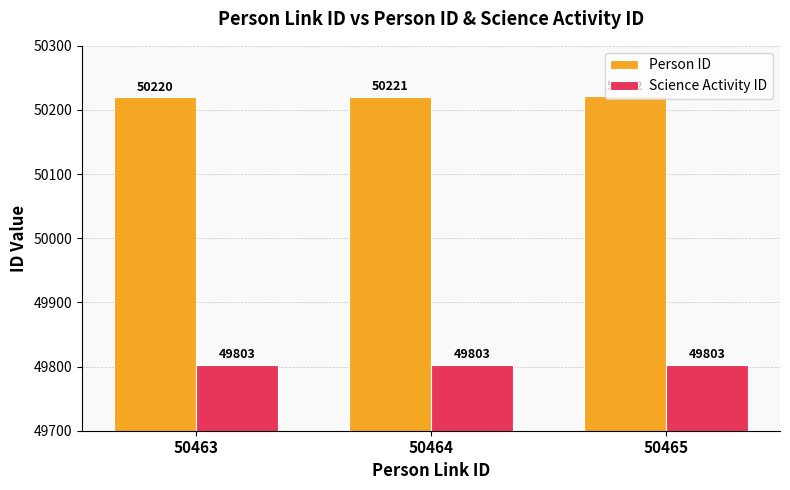

How many Person ID values are between 50220 and 50222?

3